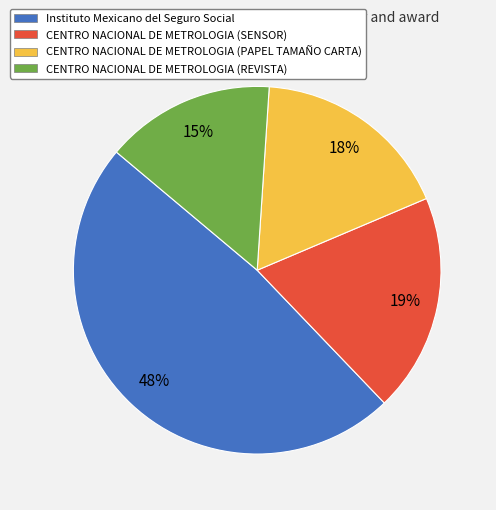

What percentage is the CENTRO NACIONAL DE METROLOGIA (PAPEL TAMAÑO CARTA) slice, to the nearest percent?

18%